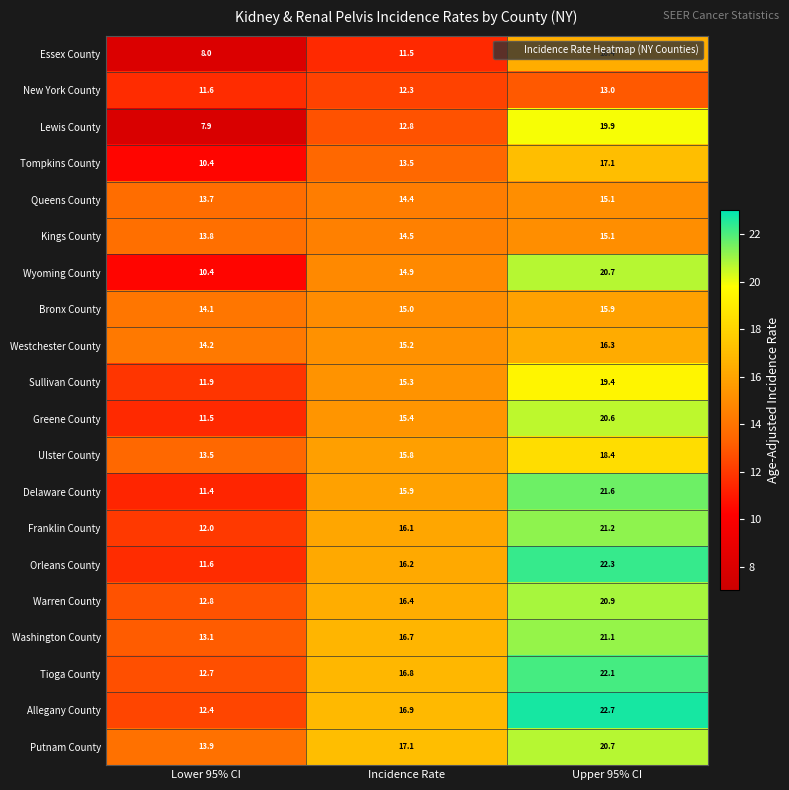

Which series has the largest range (max minus min)?

Lewis County